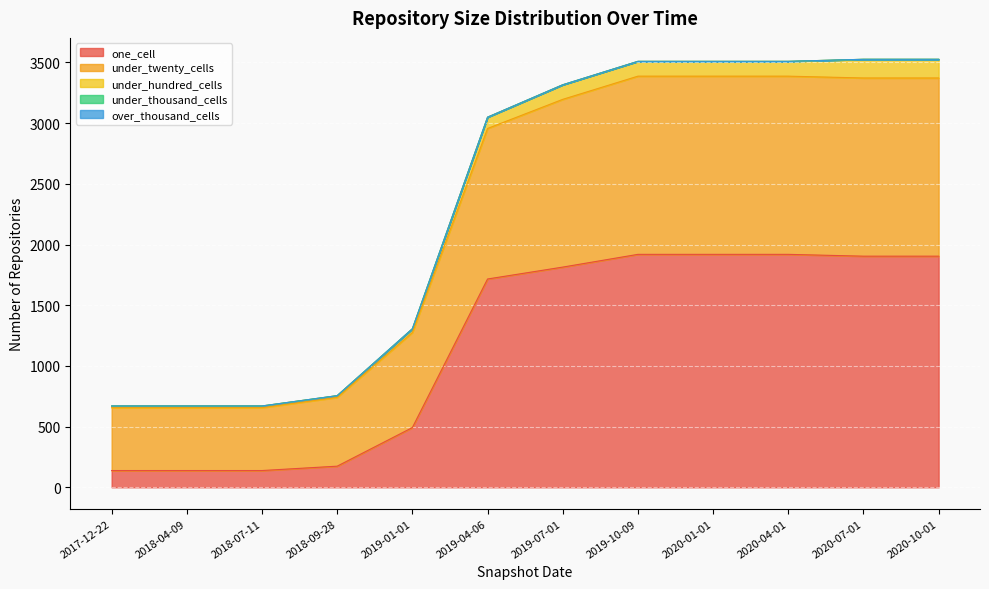

Is the value of under_twenty_cells at 2017-12-22 greater than the value of under_thousand_cells at 2019-04-06?

Yes